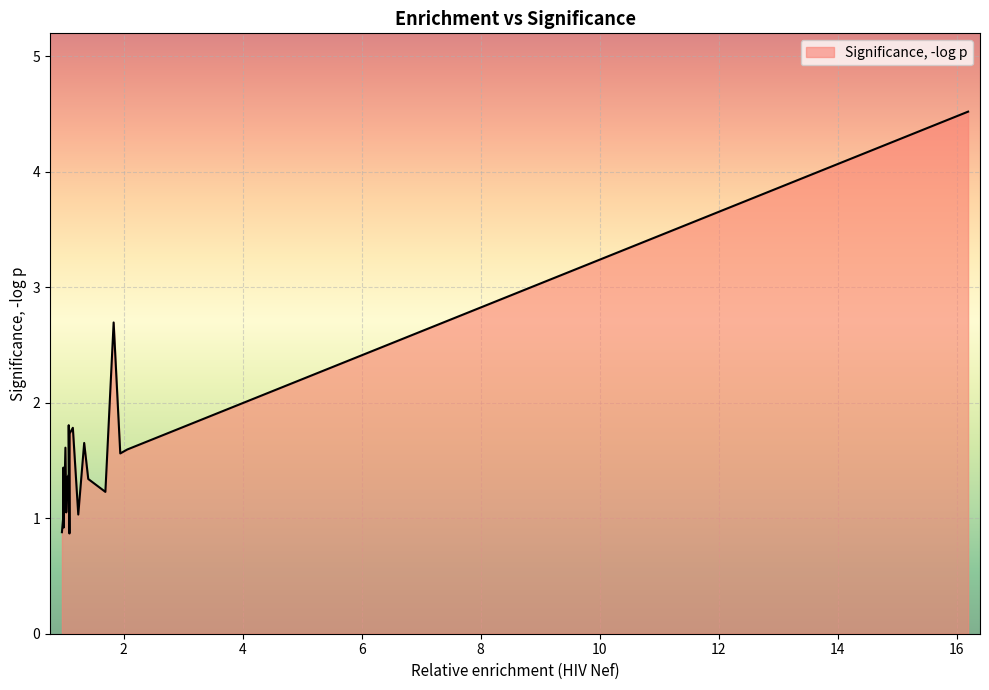

How many distinct data groups are displayed?

1